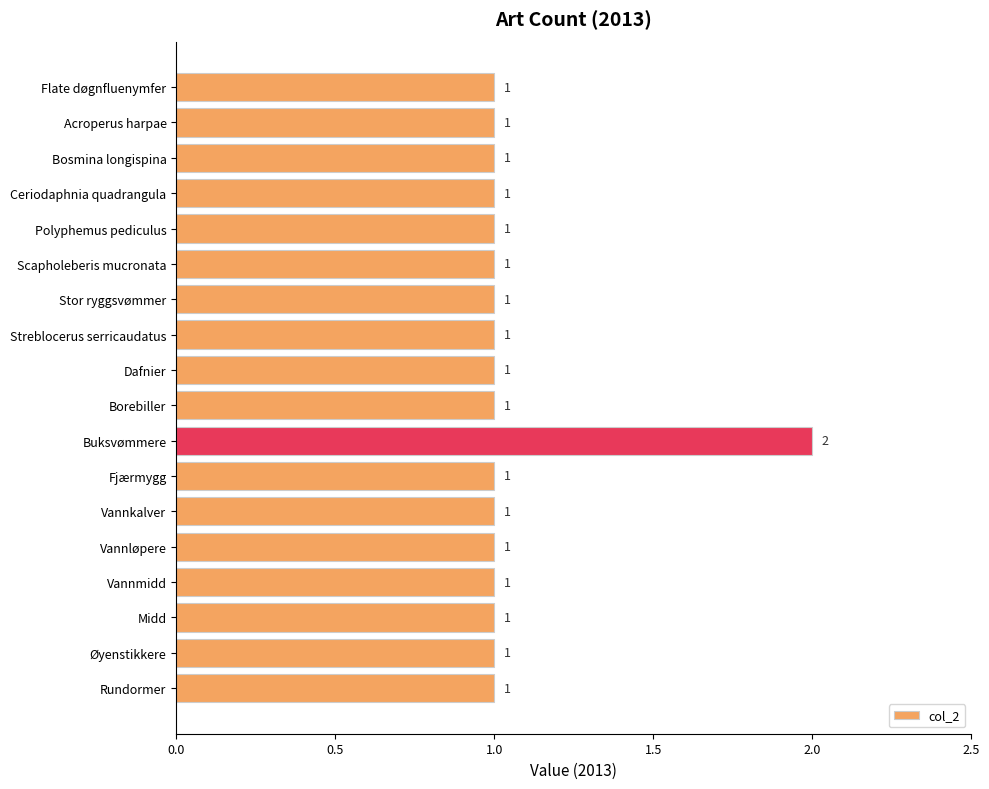

Approximately how many times larger is the value at Midd compared to Buksvømmere?

0.5